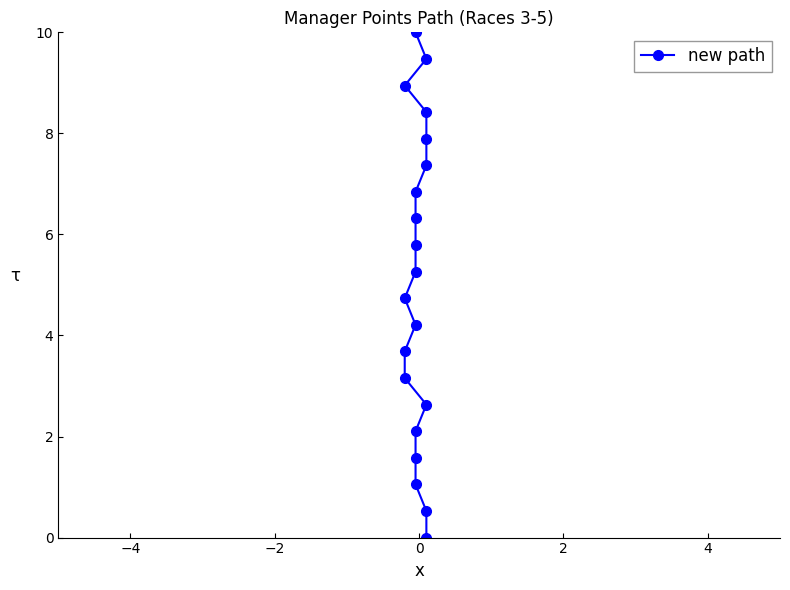

Reading left to right, list all the values displayed in this chart.

0.0	0.5	1.1	1.6	2.1	2.6	3.2	3.7	4.2	4.7	5.3	5.8	6.3	6.8	7.4	7.9	8.4	8.9	9.5	10.0